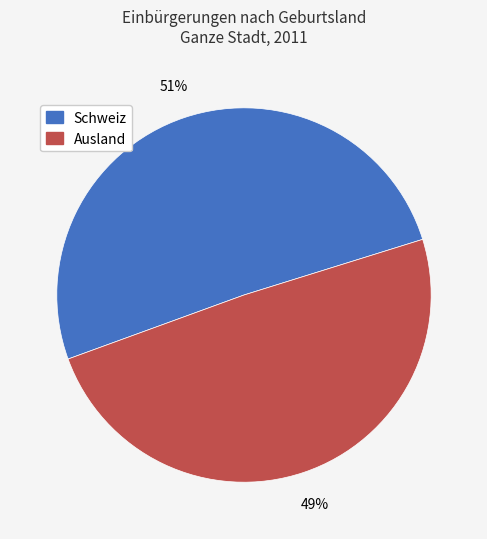

To the nearest percent, what is the average slice percentage?

50%